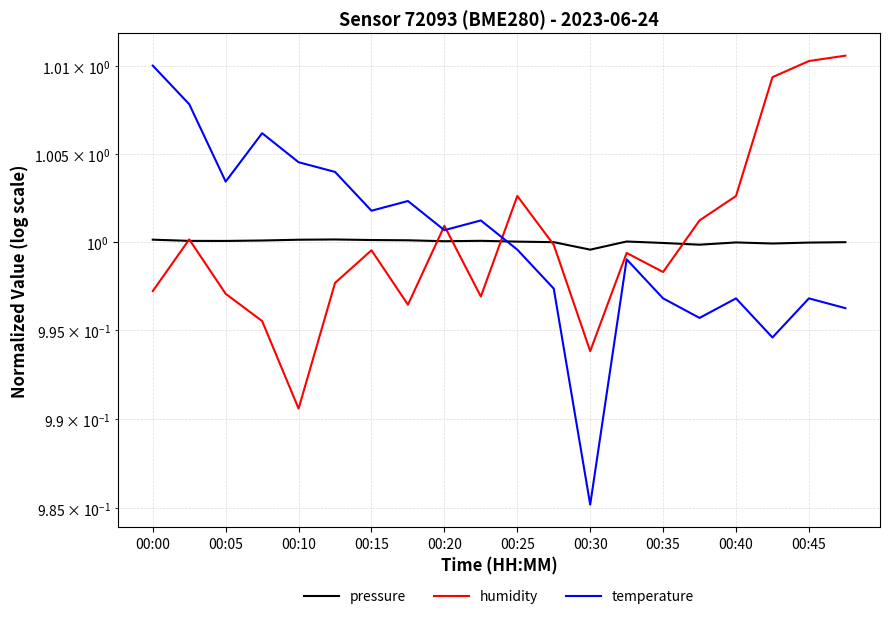

What are all the series names shown in the legend?

pressure, humidity, temperature